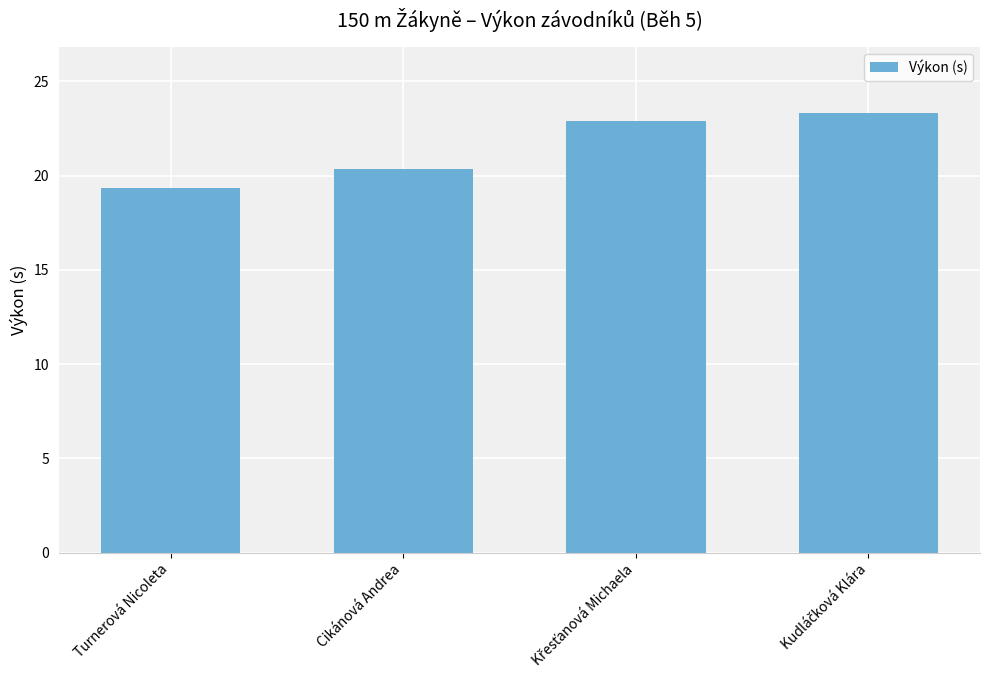

Which category has the lowest value across all series?

Turnerová Nicoleta